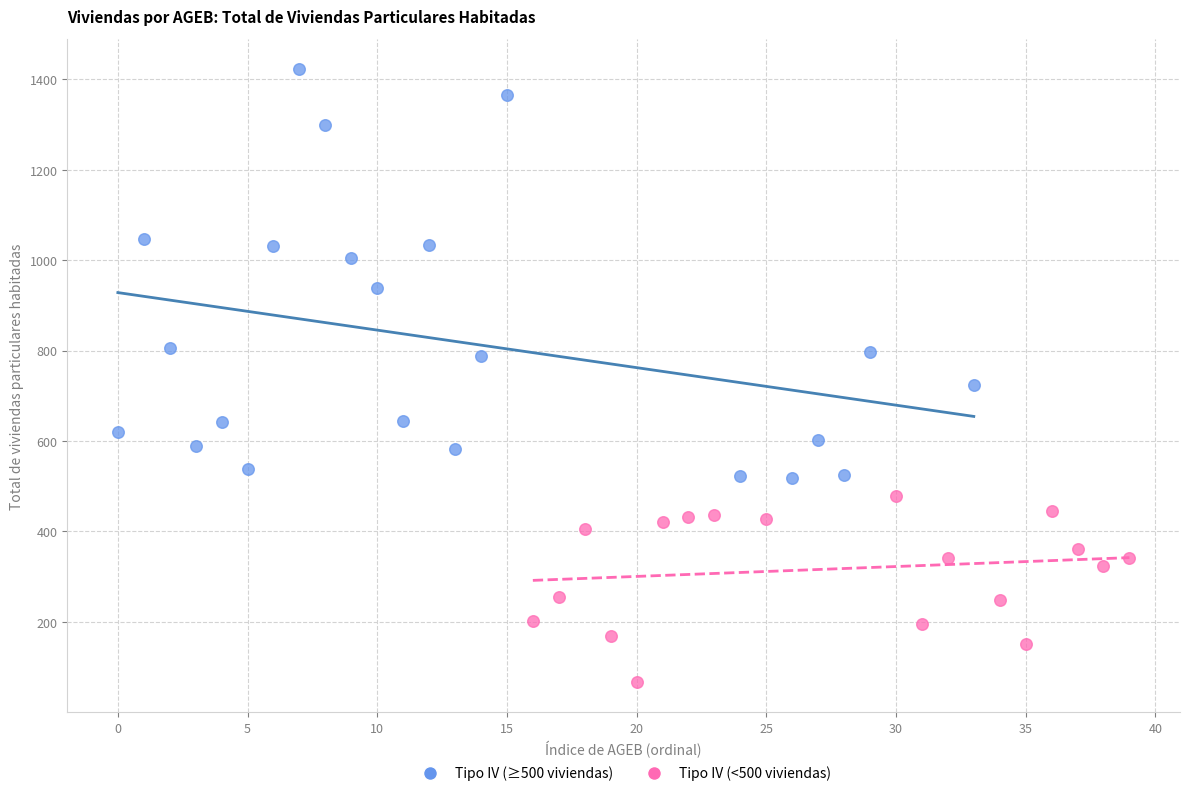

Which series contains the lowest Y value?

Tipo IV (<500 viviendas)